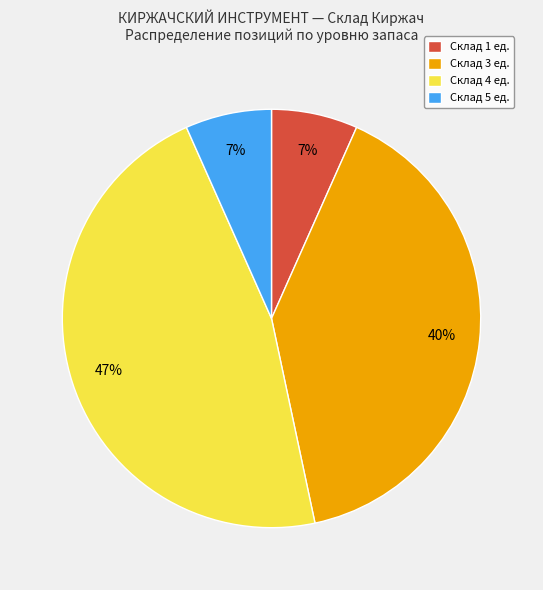

To the nearest percent, what portion does Склад 3 ед. represent?

40%